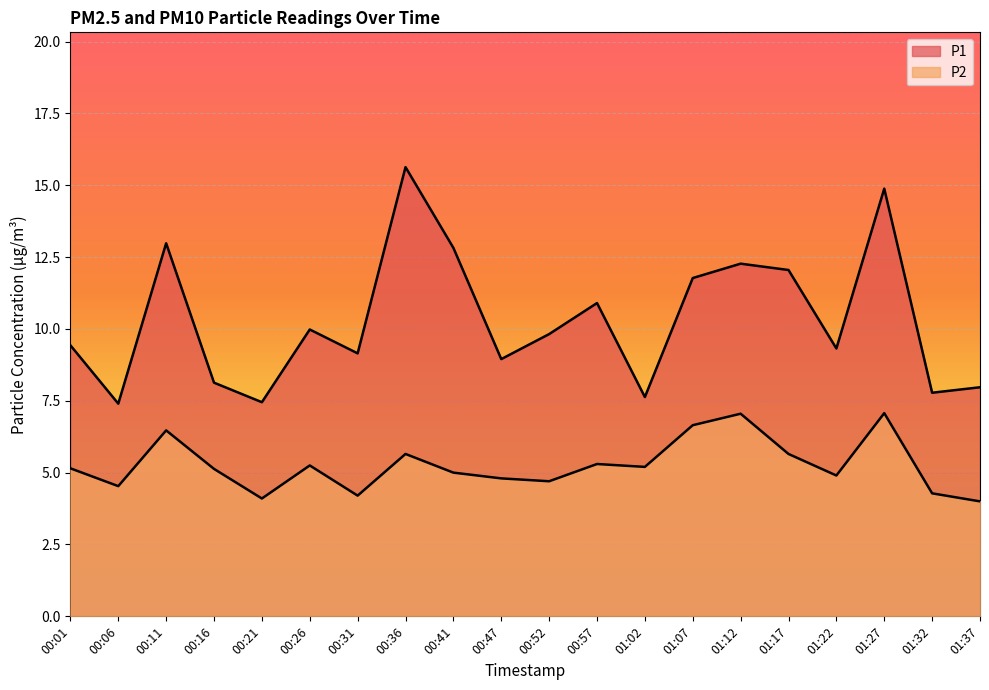

What are all the series names shown in the legend?

P1, P2